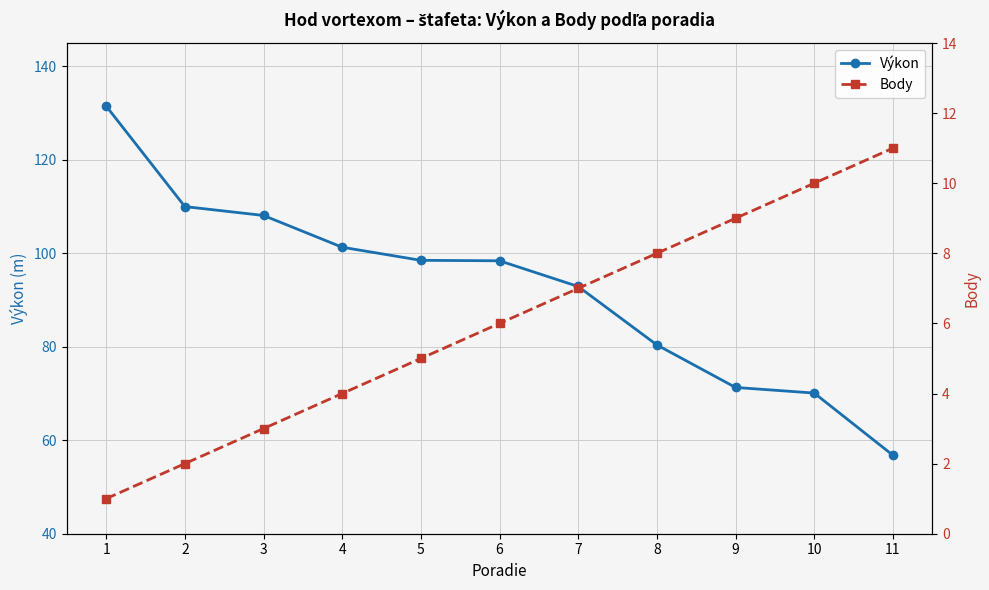

The value of Výkon at 5 is 130.1. True or false?

False